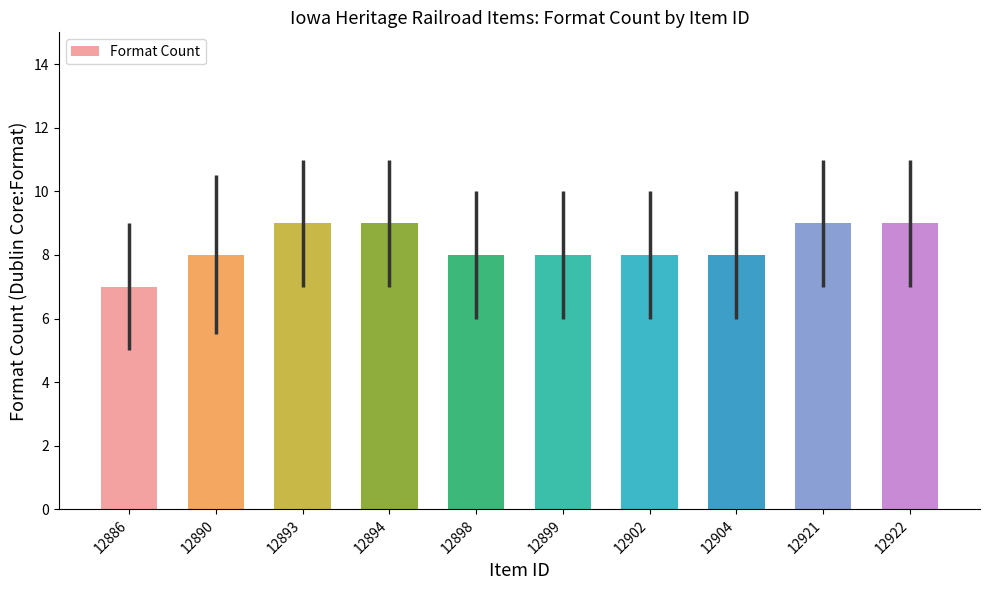

The value at 12899 is 3. True or false?

False